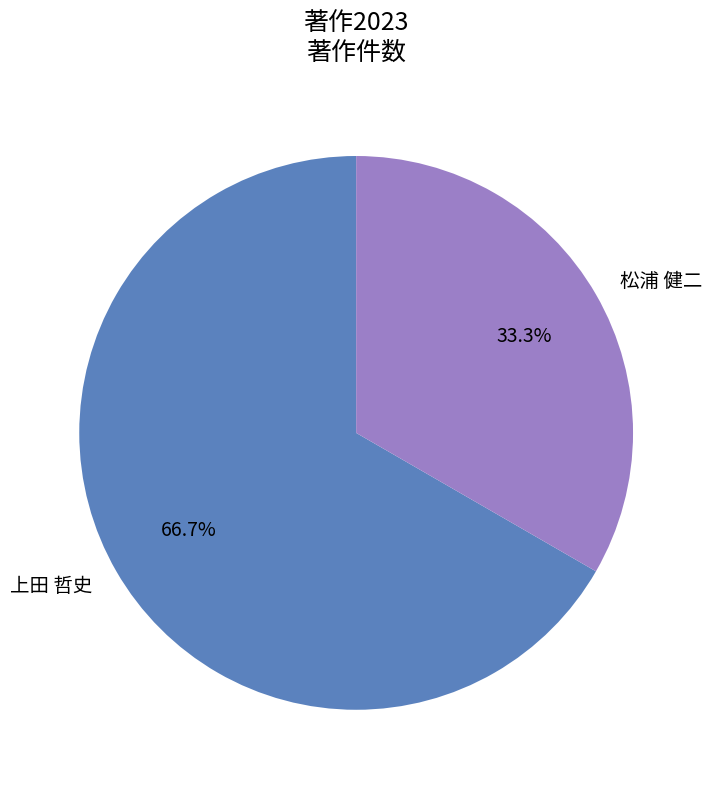

Does 上田 哲史 represent more than half of the total?

Yes